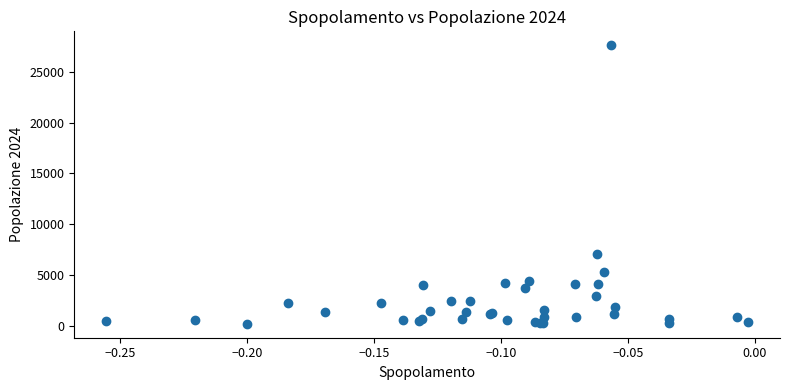

What Y value in the scatter plot is closest to 13906?

7026